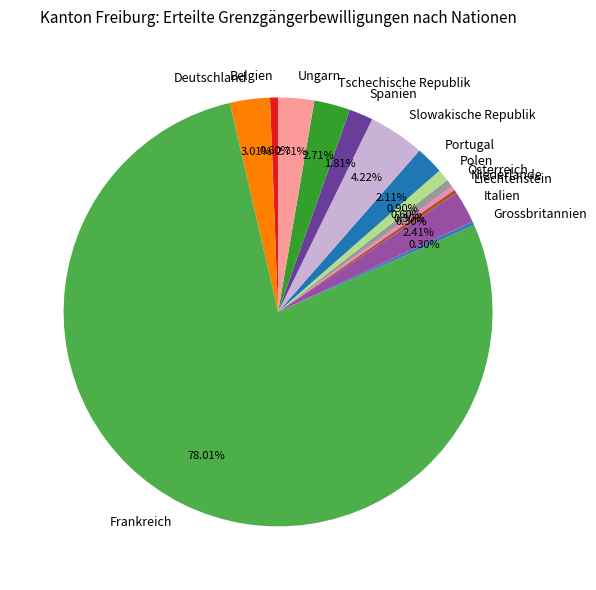

Which slice is the largest?

Frankreich